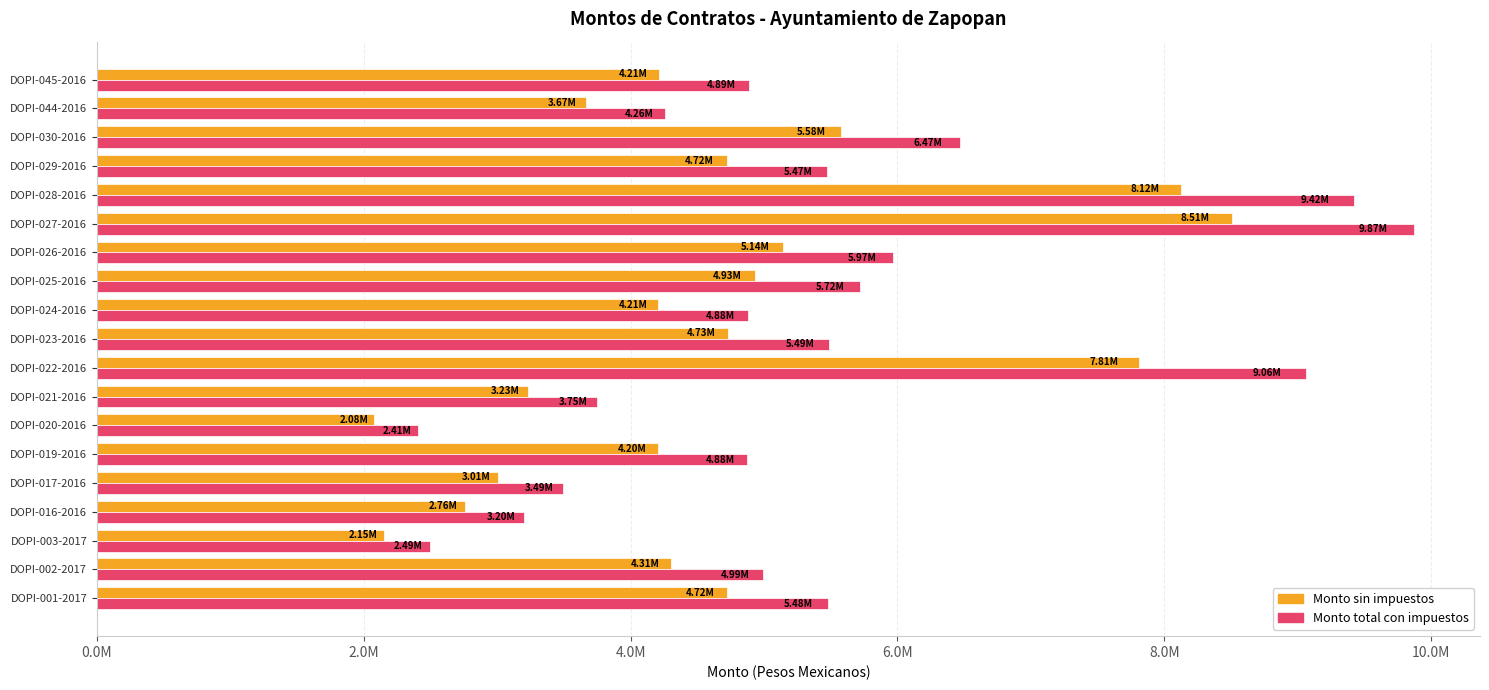

What are all the series names shown in the legend?

Monto sin impuestos, Monto total con impuestos